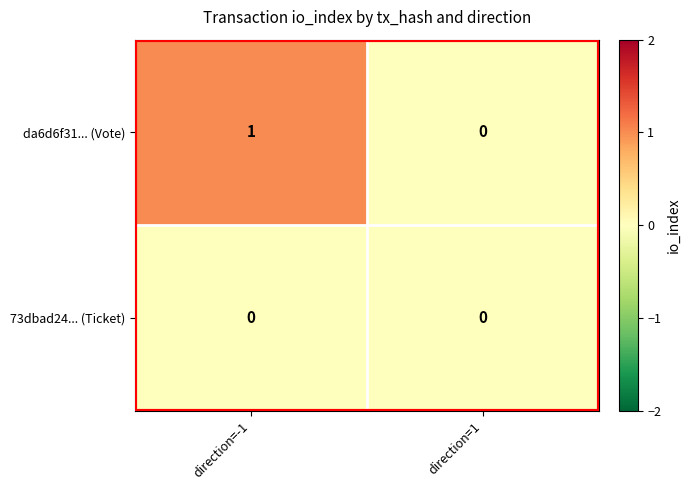

What is the greatest value displayed?

1